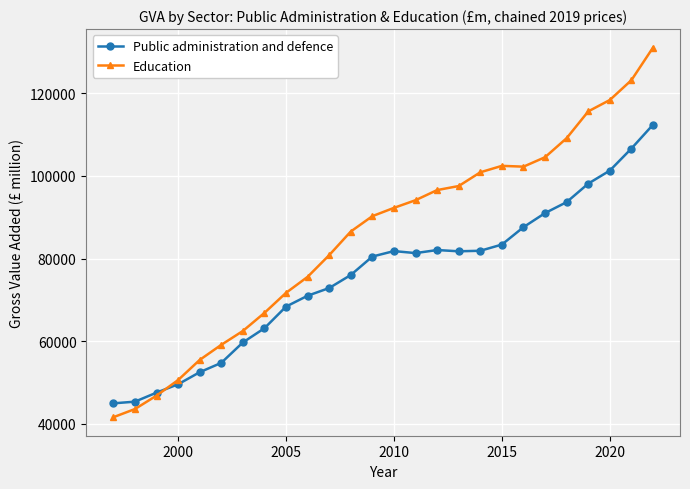

Which series has the largest total across all categories?

Education